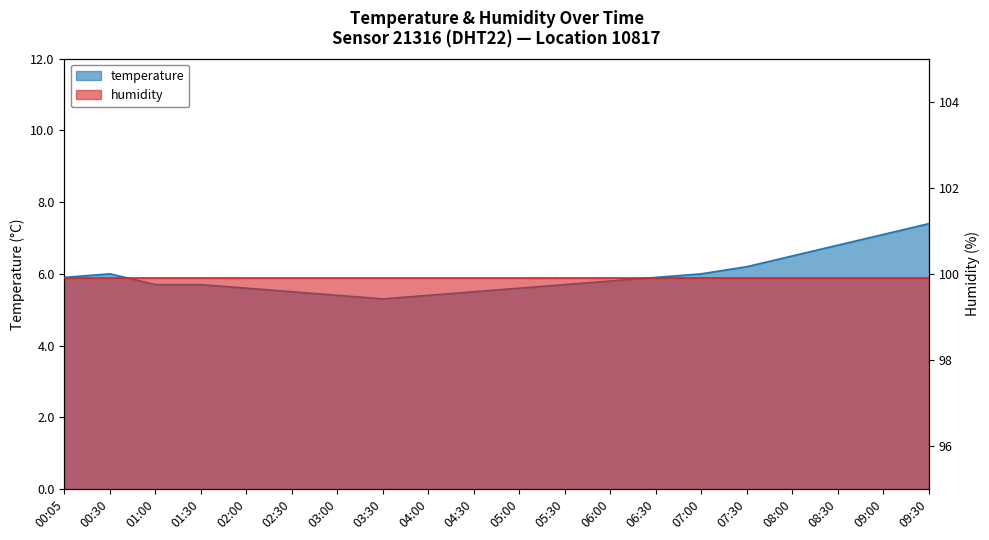

Does the chart display data point markers on the line(s)?

No